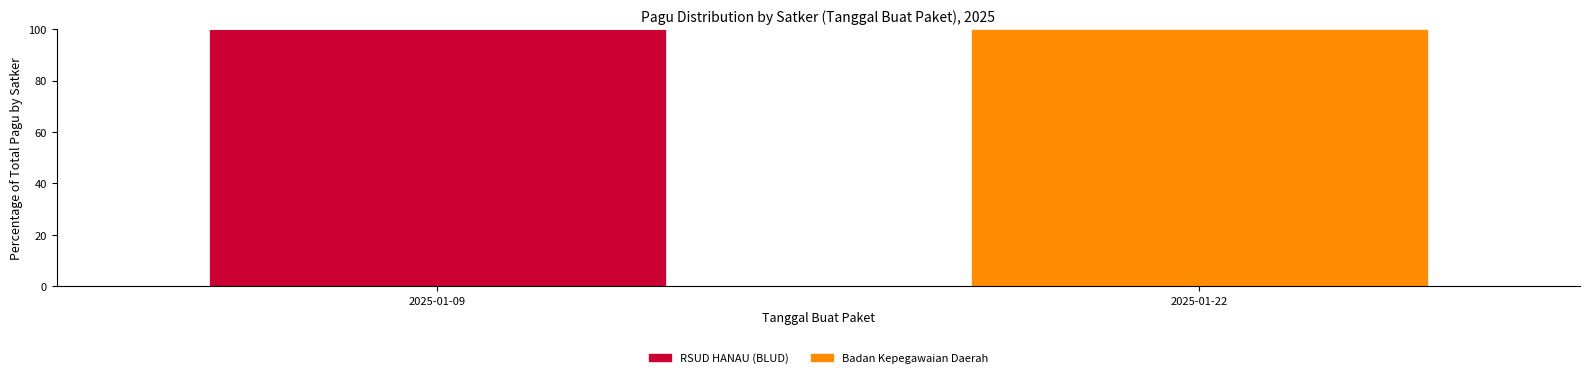

What is the highest value of the RSUD HANAU (BLUD) series?

100